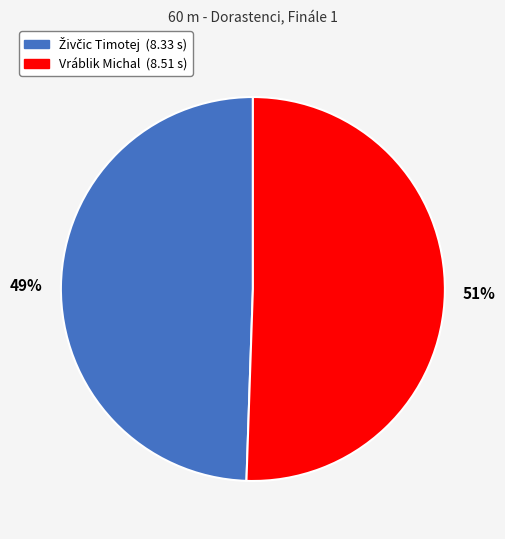

Which category has the biggest portion of the pie?

Vráblik Michal